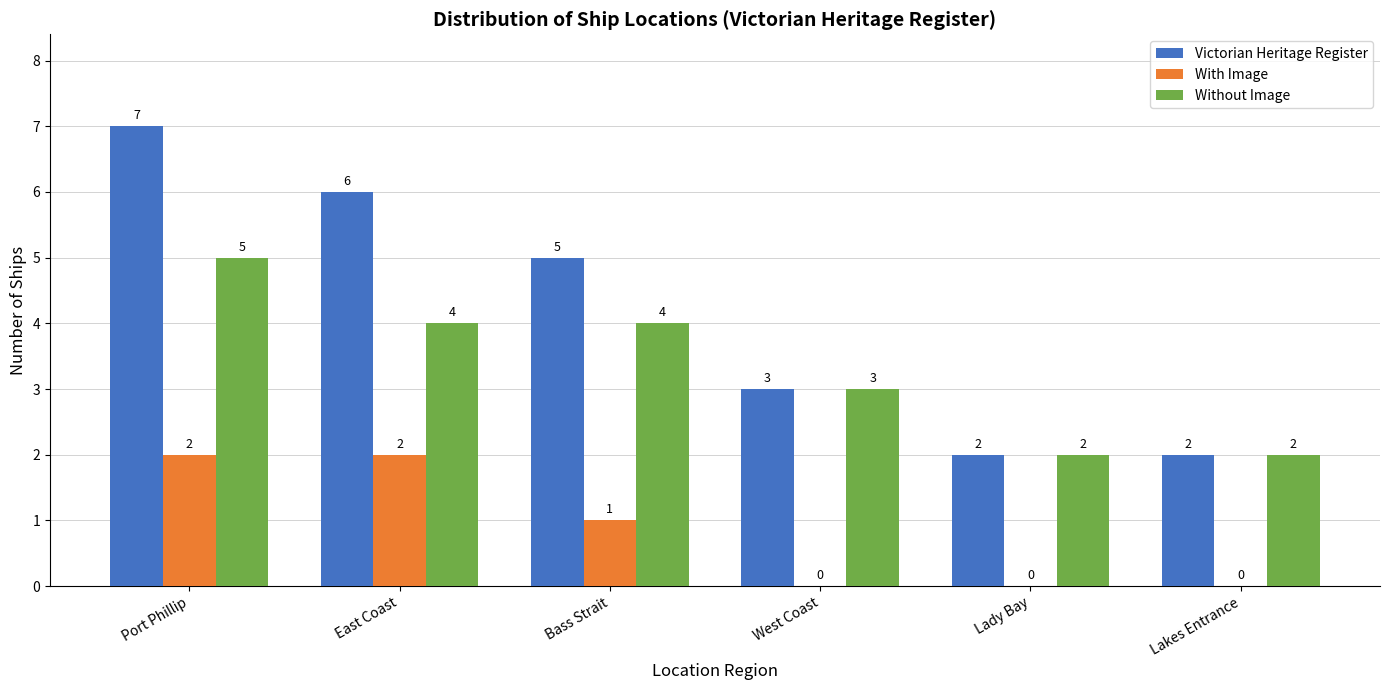

At which label is Without Image closest to 3?

West Coast